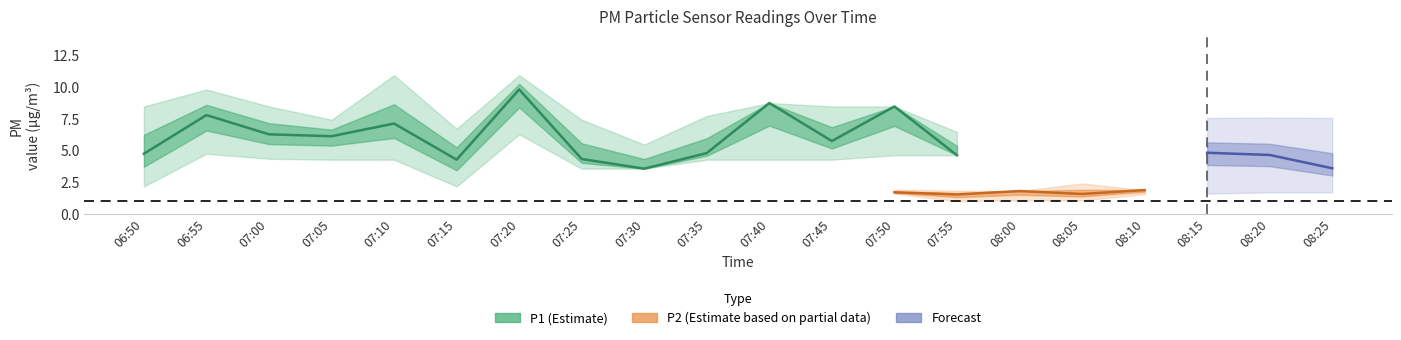

What is the spread (max minus min) of values at 07:55?

5.5